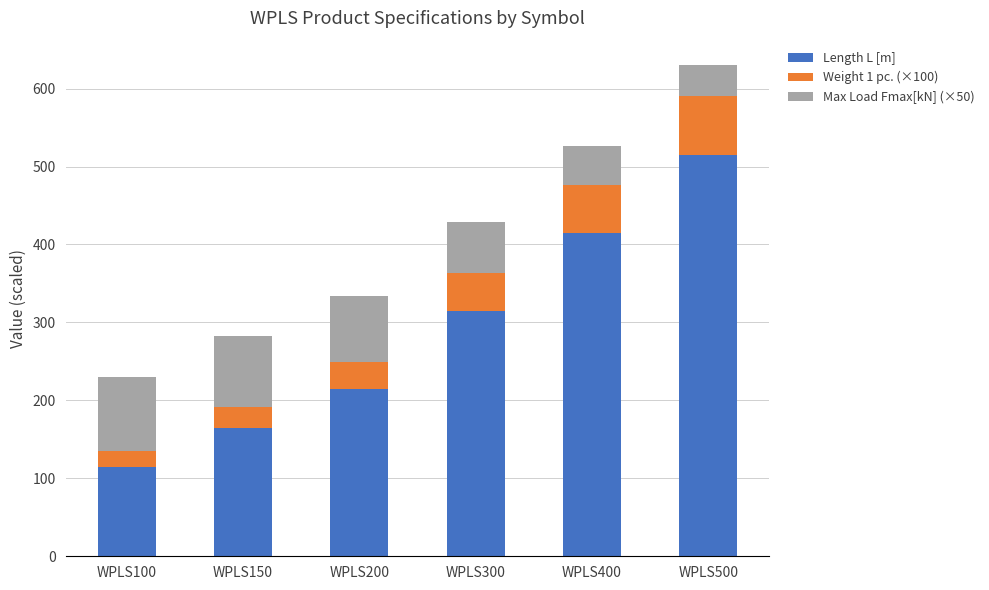

What is the highest value of the Length L [m] series?

515